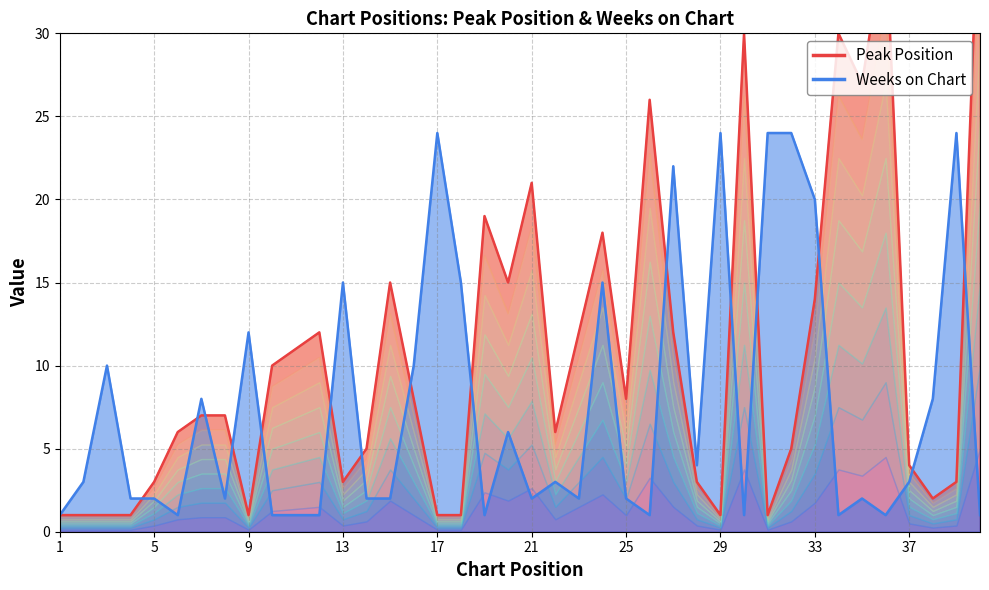

Rank the categories by Peak Position value from highest to lowest.

40, 36, 30, 34, 35, 26, 21, 19, 24, 15, 20, 33, 12, 23, 27, 11, 10, 16, 25, 7, 8, 6, 22, 14, 32, 37, 5, 13, 28, 39, 38, 1, 2, 3, 4, 9, 17, 18, 29, 31